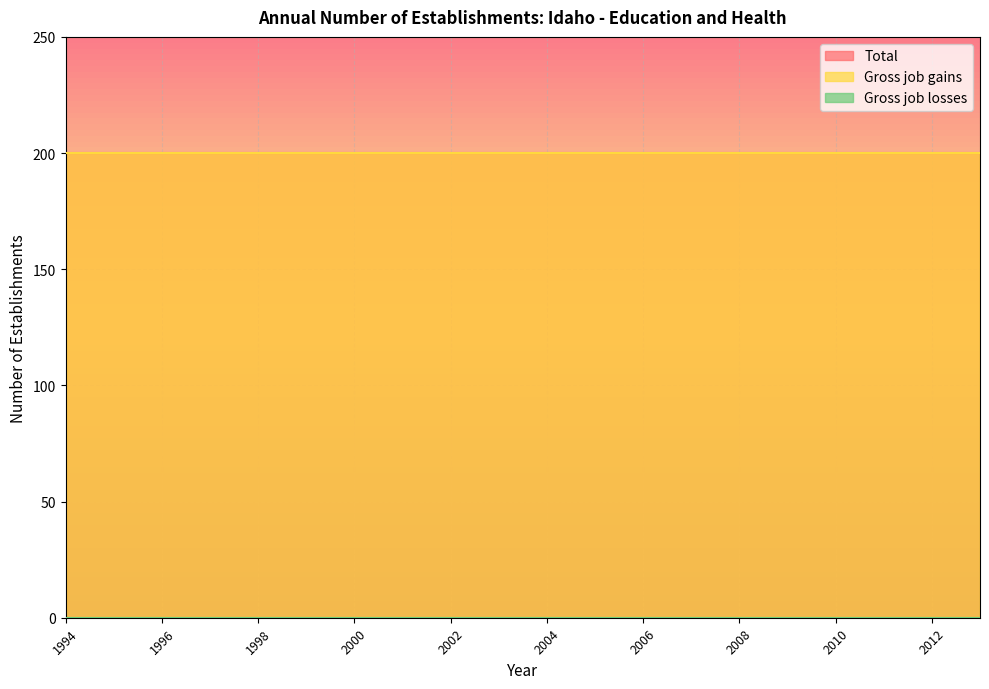

True or false: Gross job losses has more than 0 interior local peaks.

False